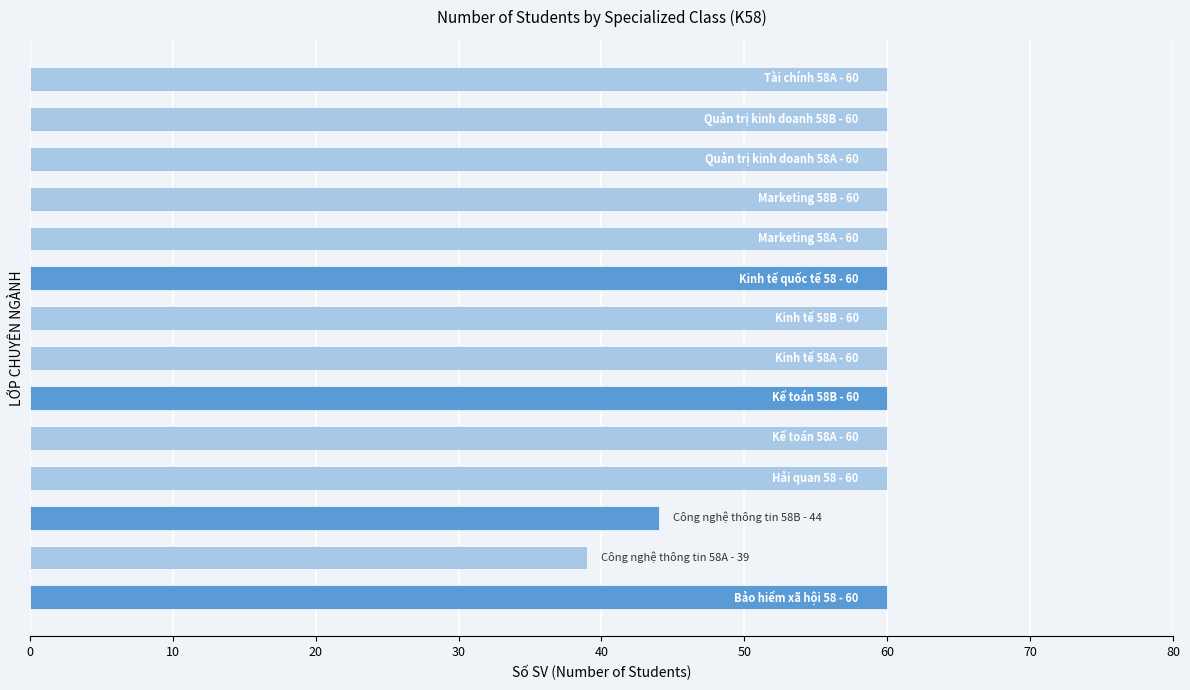

Does the chart contain stacked bars?

No